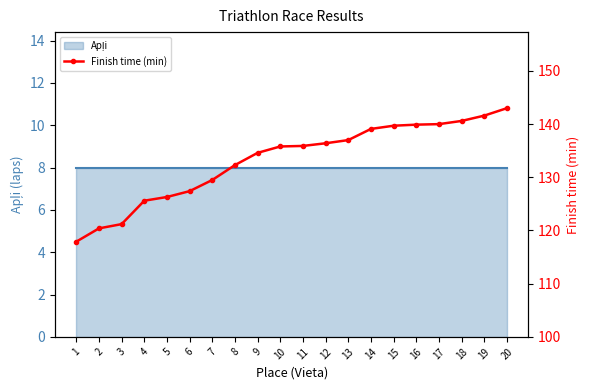

What is the greatest value displayed?

143.0